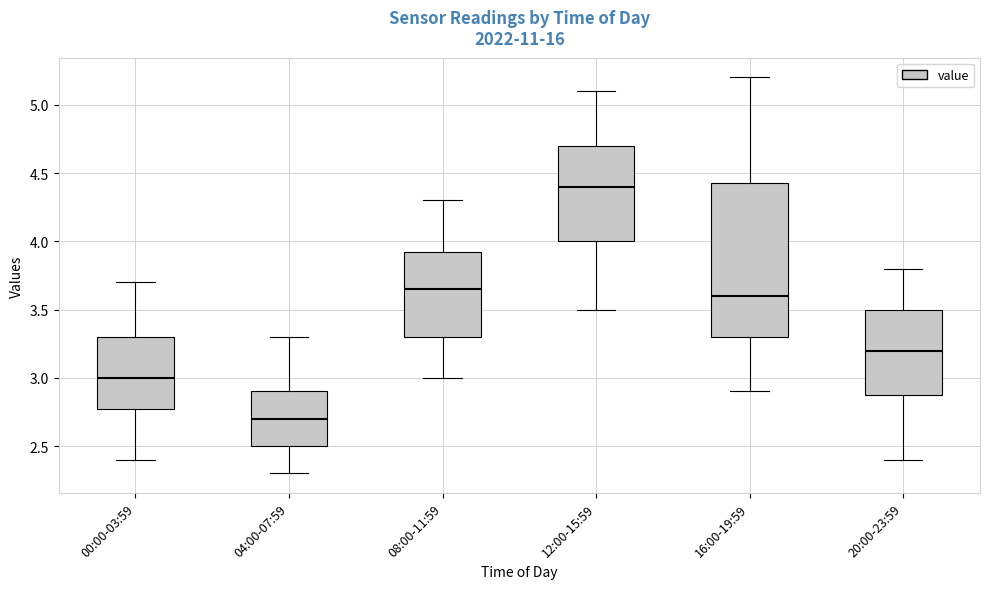

Reading left to right, read every box against the y-axis: the position of its median line, the range the box covers, and the ends of its whiskers. The values are not printed on the chart, so give them approximately, as read against the axis.

00:00-03:59: median 3.00, box 2.80 to 3.30, whiskers 2.40 to 3.70
04:00-07:59: median 2.70, box 2.50 to 2.90, whiskers 2.30 to 3.30
08:00-11:59: median 3.65, box 3.30 to 3.95, whiskers 3.00 to 4.30
12:00-15:59: median 4.40, box 4.00 to 4.70, whiskers 3.50 to 5.10
16:00-19:59: median 3.60, box 3.30 to 4.45, whiskers 2.90 to 5.20
20:00-23:59: median 3.20, box 2.90 to 3.50, whiskers 2.40 to 3.80